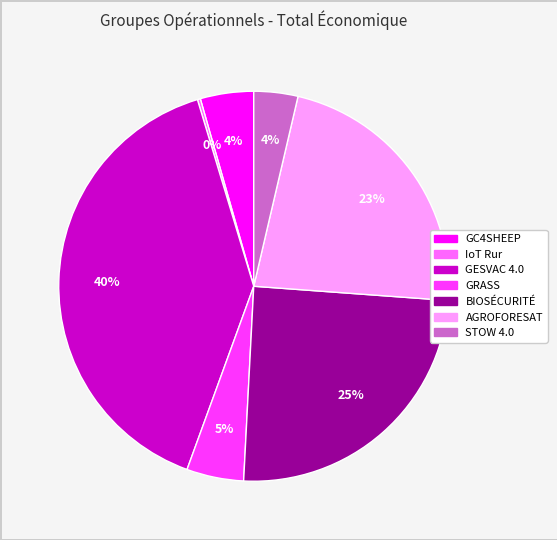

Which category has the biggest portion of the pie?

GESVAC 4.0